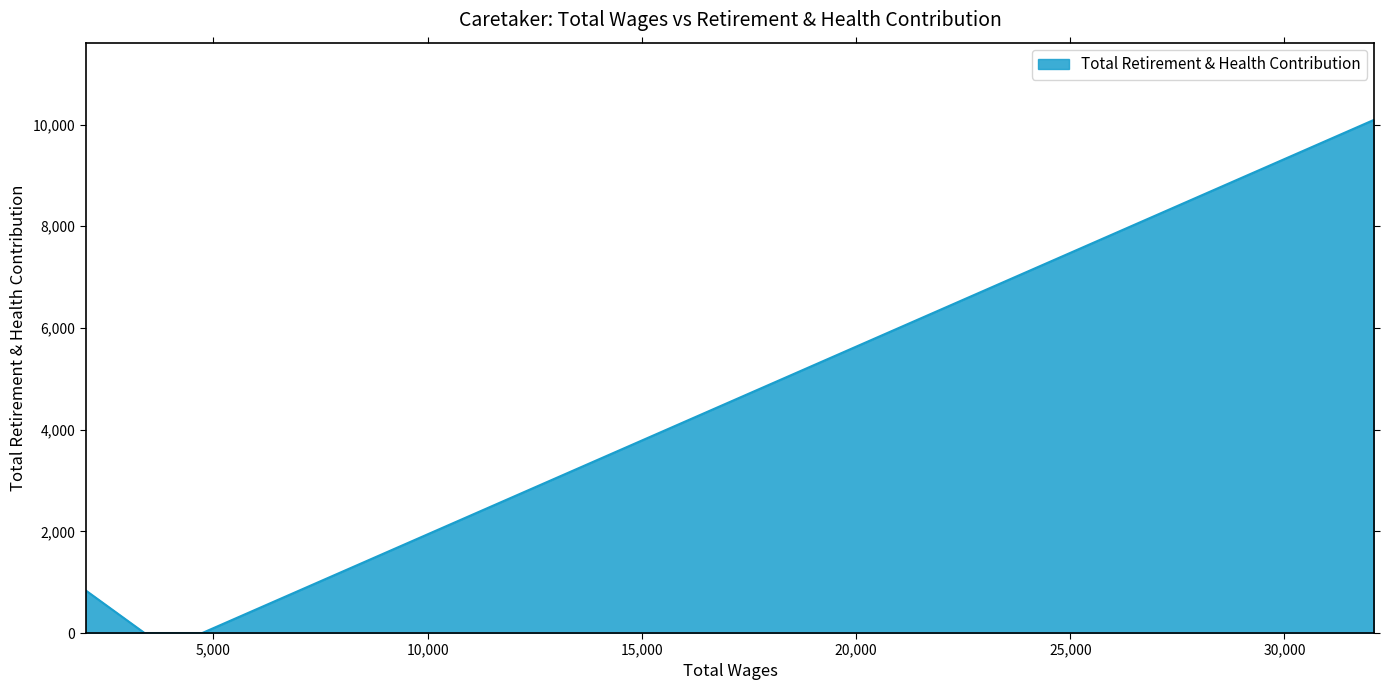

True or false: there are more than 2 points higher than both neighbors.

False